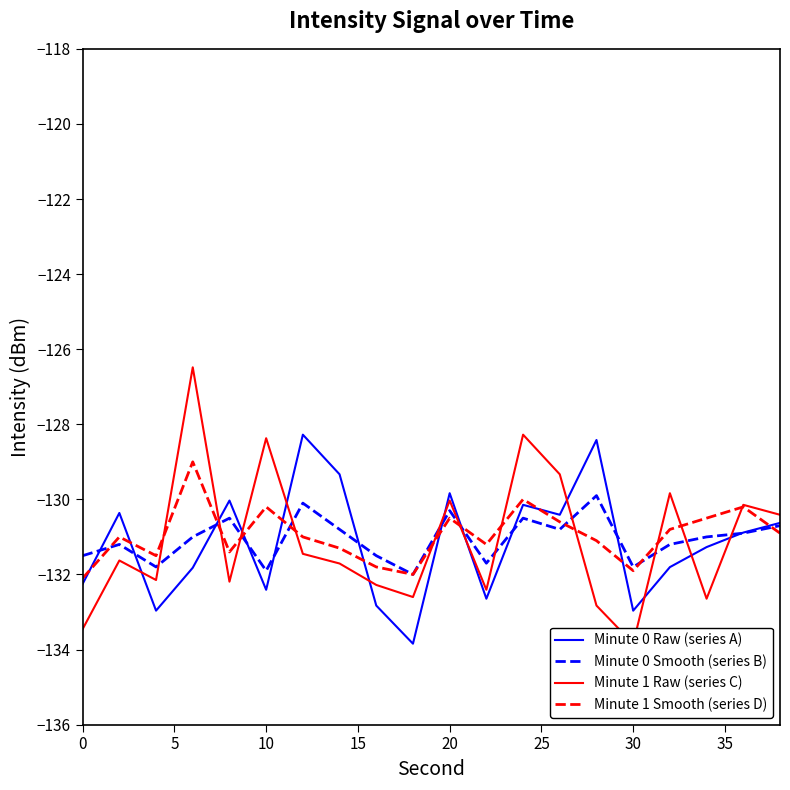

How many series are shown in this chart?

4